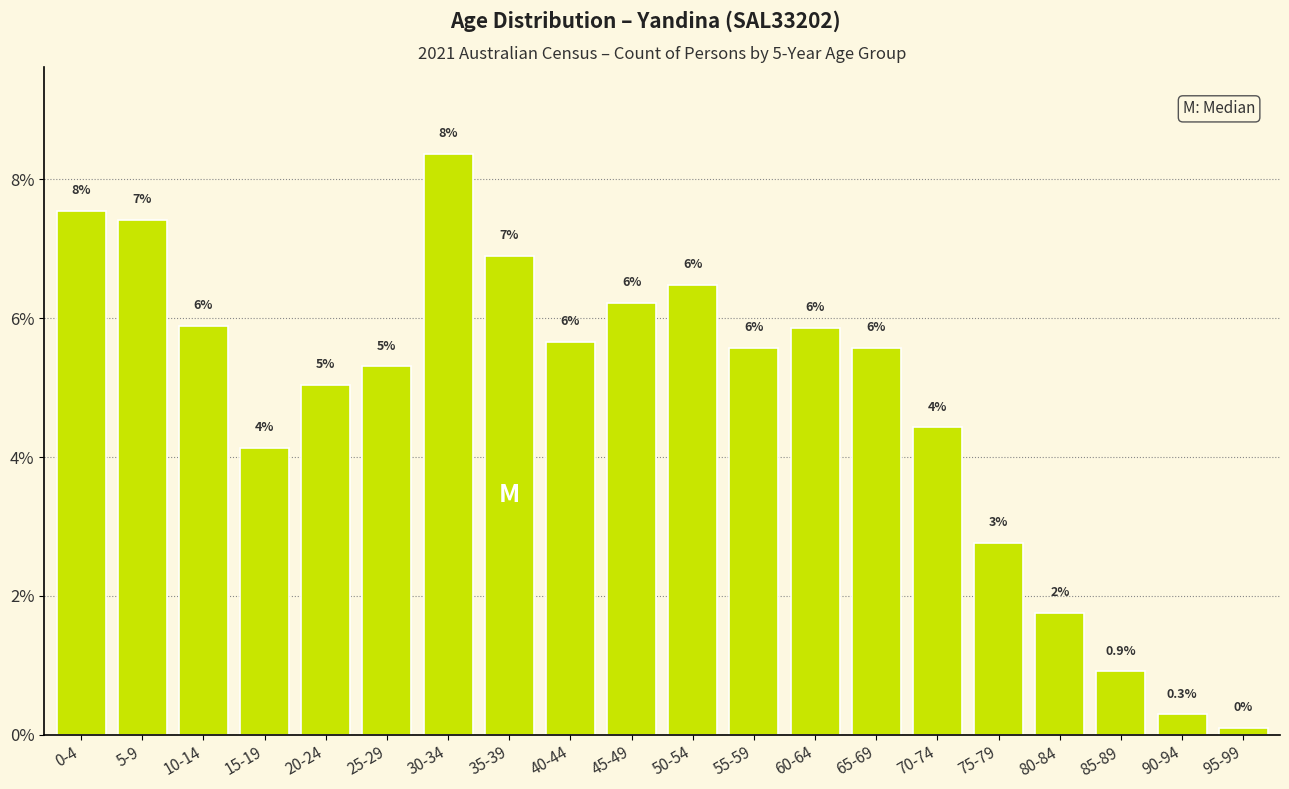

Does the chart contain any negative values?

No